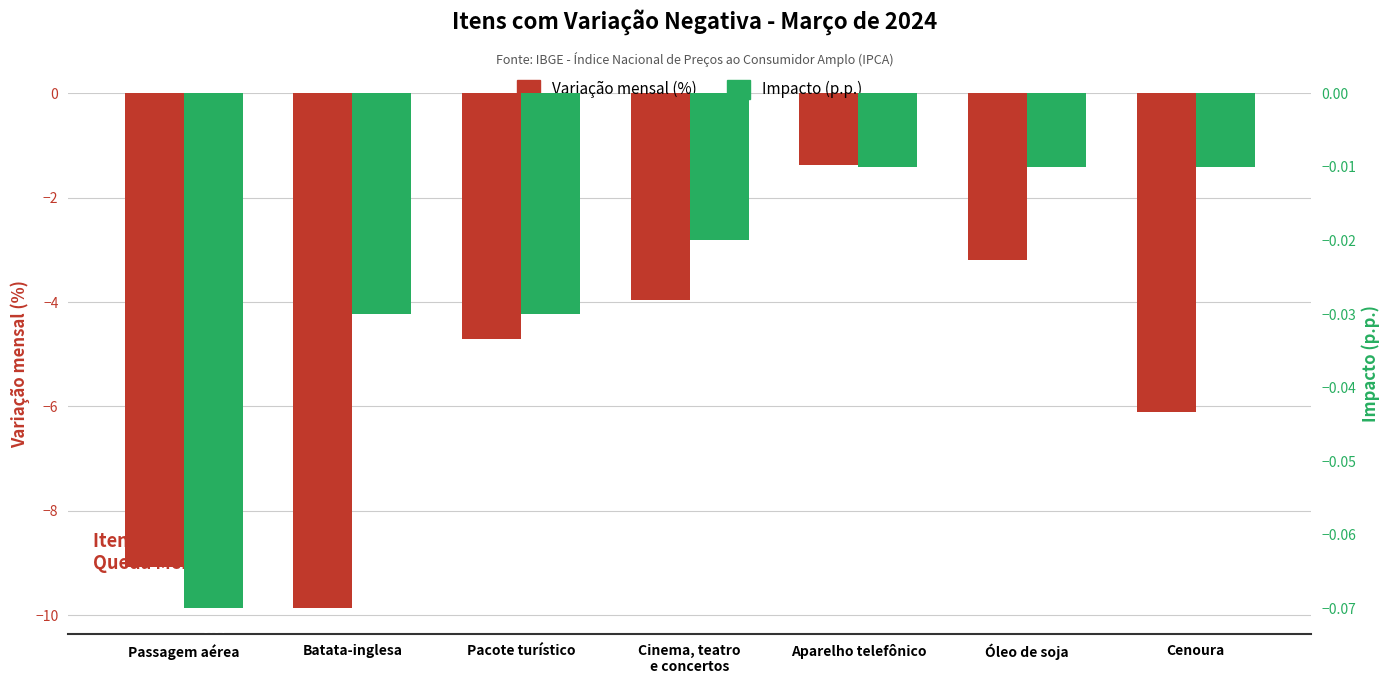

Reading left to right, extract all data points from this chart.

Variação mensal (%): Passagem aérea=-9.1	Batata-inglesa=-9.9	Pacote turístico=-4.7	Cinema, teatro
e concertos=-4.0	Aparelho telefônico=-1.4	Óleo de soja=-3.2	Cenoura=-6.1
Impacto (p.p.): Passagem aérea=-0.1	Batata-inglesa=-0.0	Pacote turístico=-0.0	Cinema, teatro
e concertos=-0.0	Aparelho telefônico=-0.0	Óleo de soja=-0.0	Cenoura=-0.0